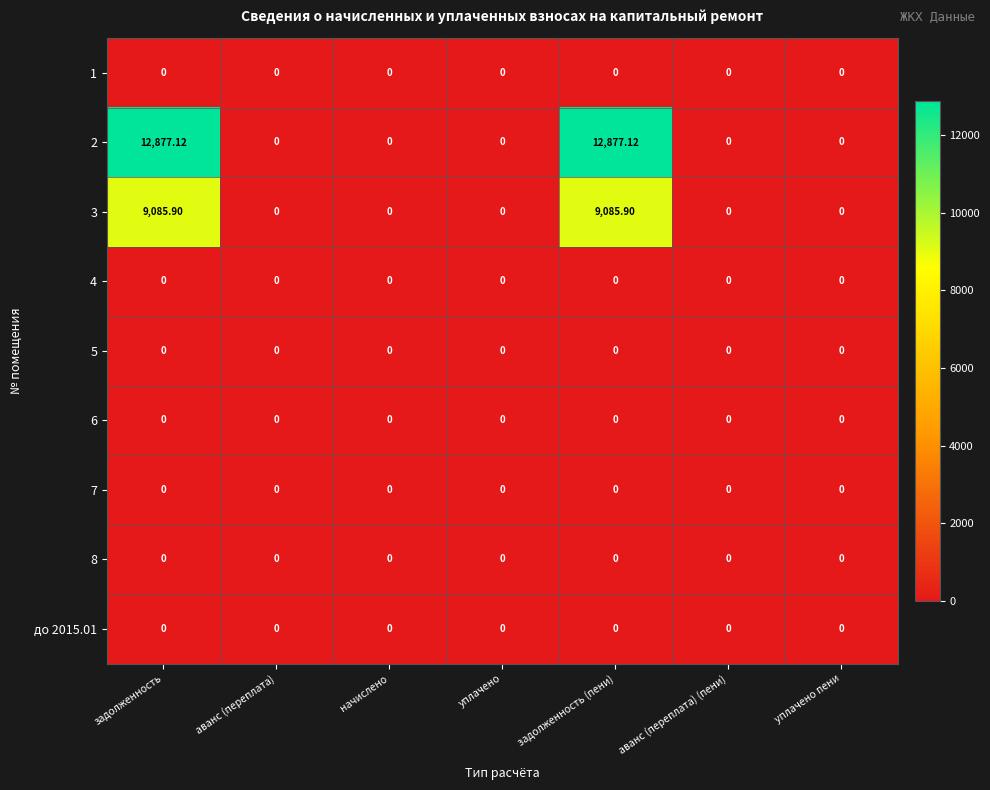

Reading left to right, what are all the values shown in this chart?

1: задолженность=0.0	аванс (переплата)=0.0	начислено=0.0	уплачено=0.0	задолженность (пени)=0.0	аванс (переплата) (пени)=0.0	уплачено пени=0.0
2: задолженность=12877.1	аванс (переплата)=0.0	начислено=0.0	уплачено=0.0	задолженность (пени)=12877.1	аванс (переплата) (пени)=0.0	уплачено пени=0.0
3: задолженность=9085.9	аванс (переплата)=0.0	начислено=0.0	уплачено=0.0	задолженность (пени)=9085.9	аванс (переплата) (пени)=0.0	уплачено пени=0.0
4: задолженность=0.0	аванс (переплата)=0.0	начислено=0.0	уплачено=0.0	задолженность (пени)=0.0	аванс (переплата) (пени)=0.0	уплачено пени=0.0
5: задолженность=0.0	аванс (переплата)=0.0	начислено=0.0	уплачено=0.0	задолженность (пени)=0.0	аванс (переплата) (пени)=0.0	уплачено пени=0.0
6: задолженность=0.0	аванс (переплата)=0.0	начислено=0.0	уплачено=0.0	задолженность (пени)=0.0	аванс (переплата) (пени)=0.0	уплачено пени=0.0
7: задолженность=0.0	аванс (переплата)=0.0	начислено=0.0	уплачено=0.0	задолженность (пени)=0.0	аванс (переплата) (пени)=0.0	уплачено пени=0.0
8: задолженность=0.0	аванс (переплата)=0.0	начислено=0.0	уплачено=0.0	задолженность (пени)=0.0	аванс (переплата) (пени)=0.0	уплачено пени=0.0
до 2015.01: задолженность=0.0	аванс (переплата)=0.0	начислено=0.0	уплачено=0.0	задолженность (пени)=0.0	аванс (переплата) (пени)=0.0	уплачено пени=0.0